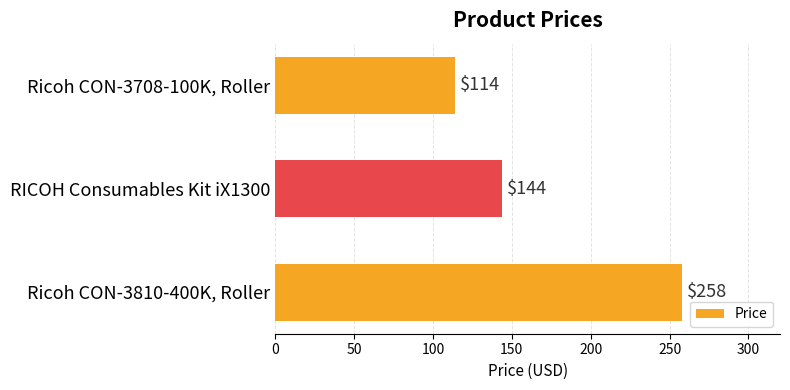

Approximately how many times larger is the value at Ricoh CON-3708-100K, Roller compared to RICOH Consumables Kit iX1300?

0.8